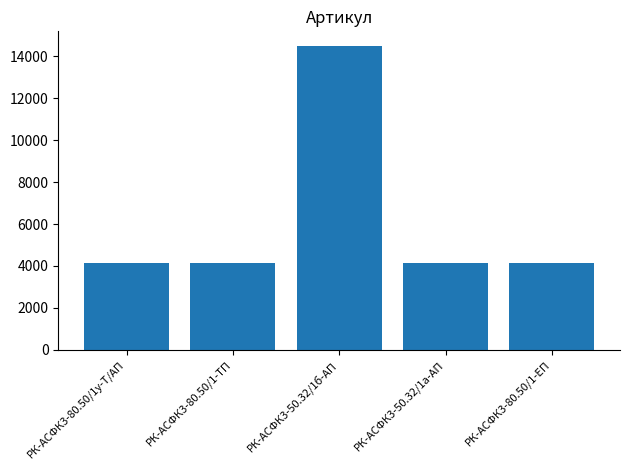

Is it true that the value at РК-АСФК3-80.50/1-ТП is 6240?

False